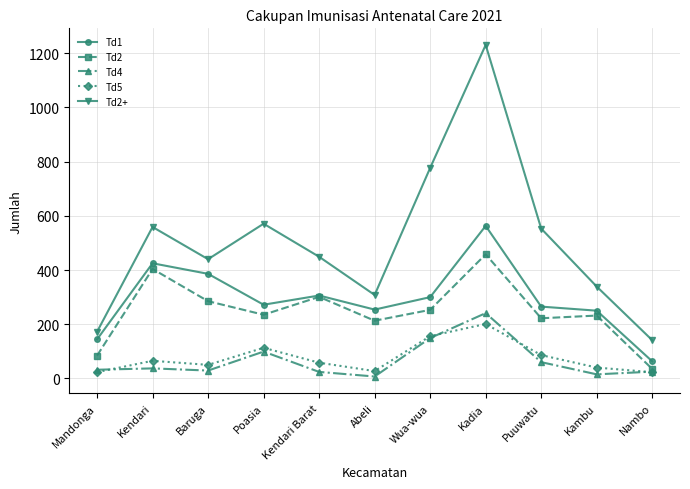

What is the label of the 5th point from the right?

Wua-wua